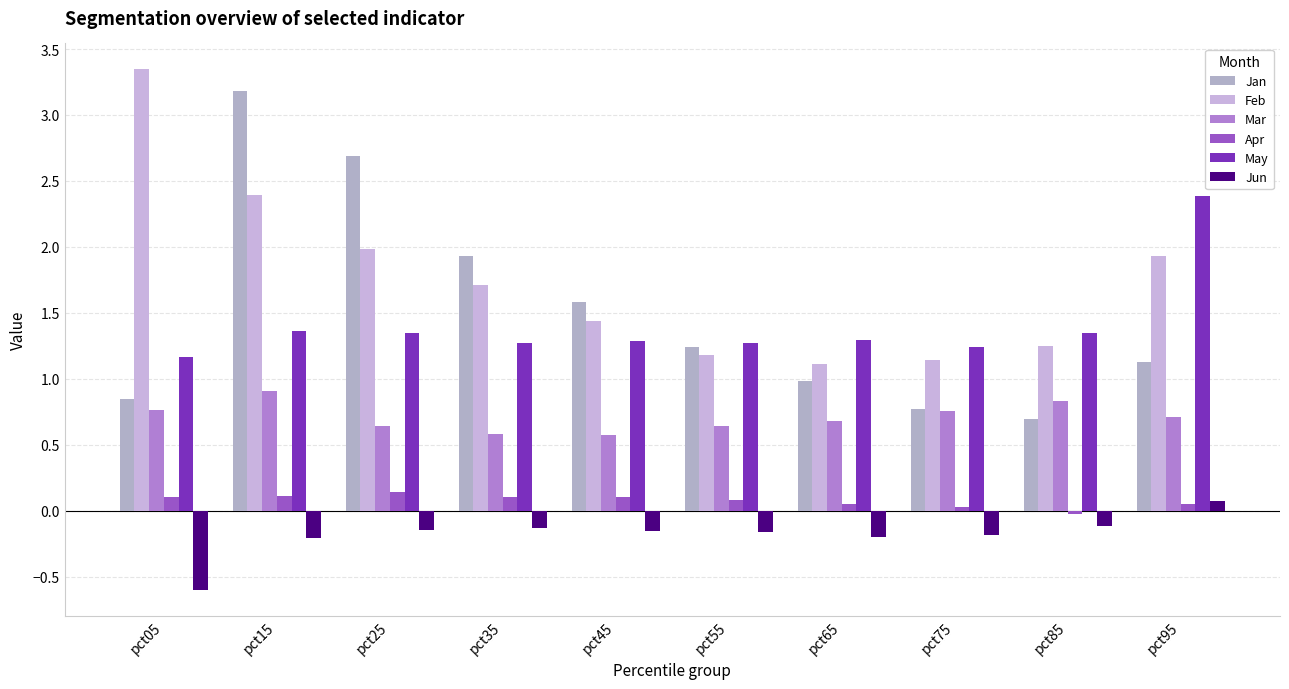

What is the difference between the second highest and minimum values in the Feb series?

1.3